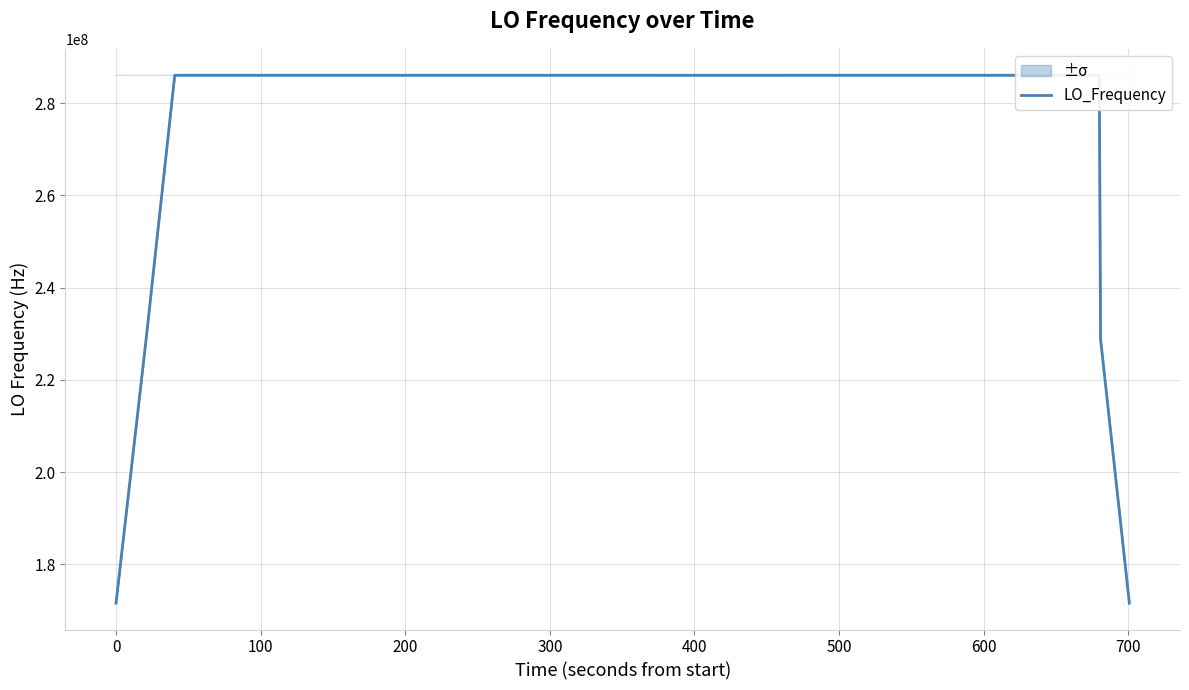

What is the average value?

277465493.1